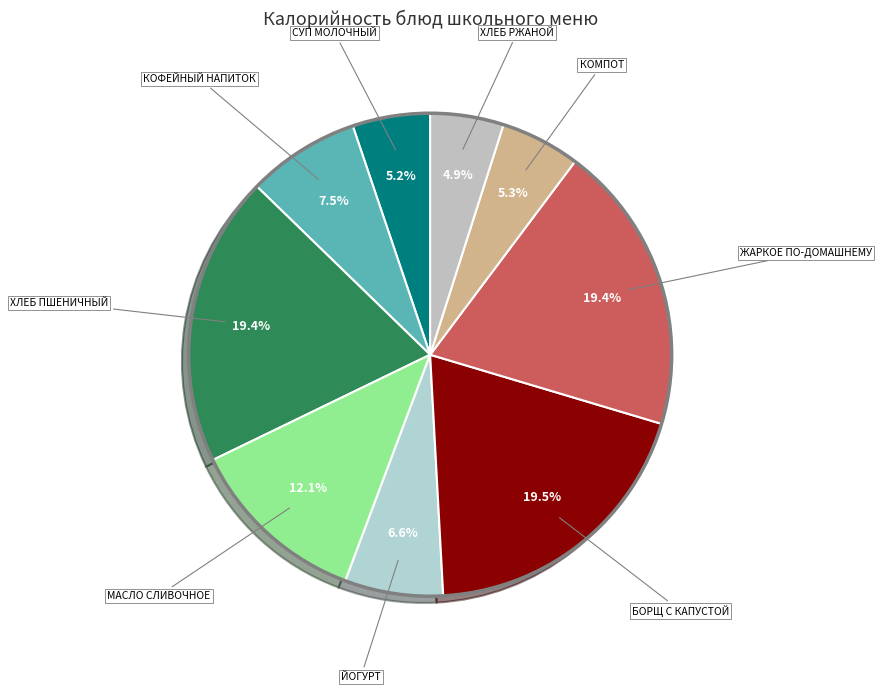

How many slices are in this pie chart?

9